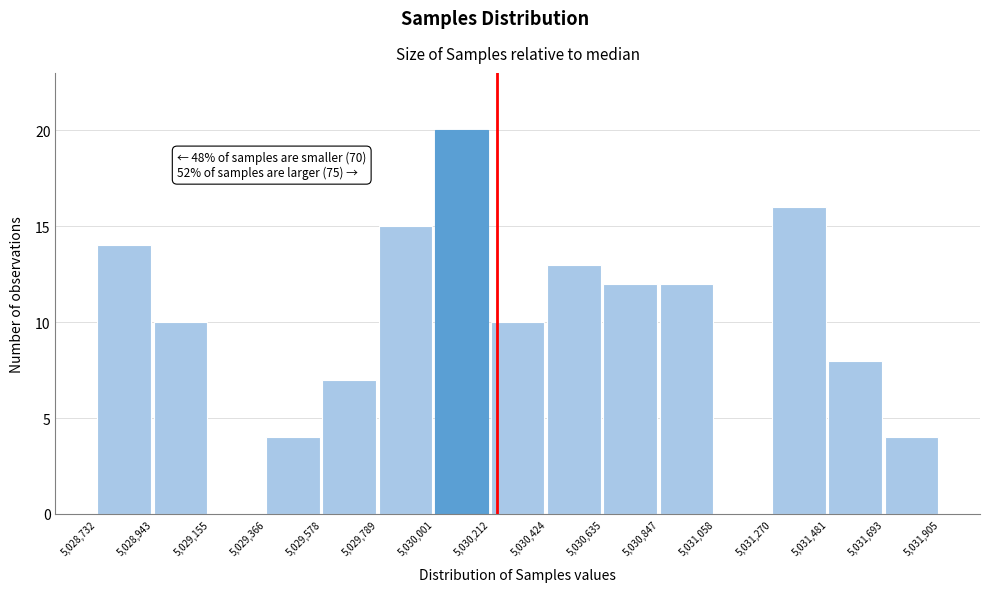

Over which range of the x-axis is the bar tallest?

5,030,001 to 5,030,212